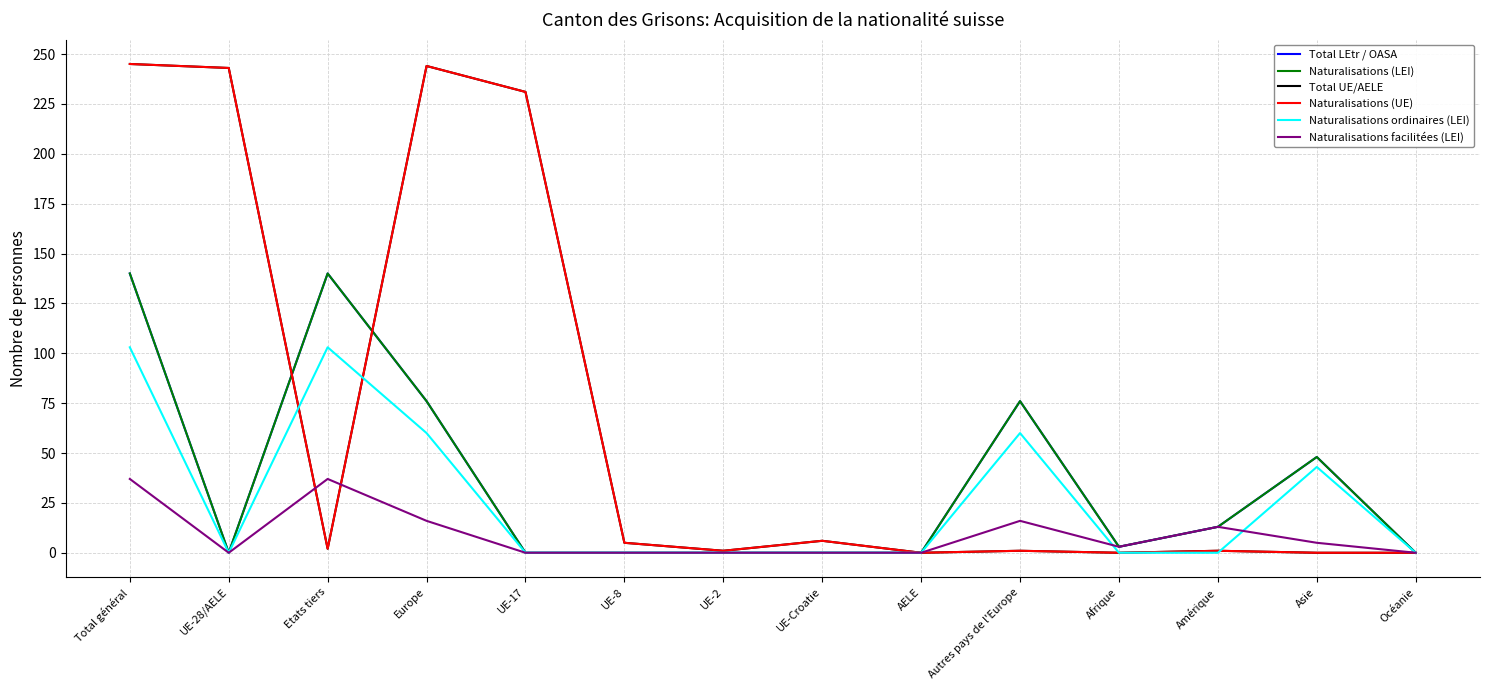

Which has a higher value, UE-Croatie or Total général?

Total général